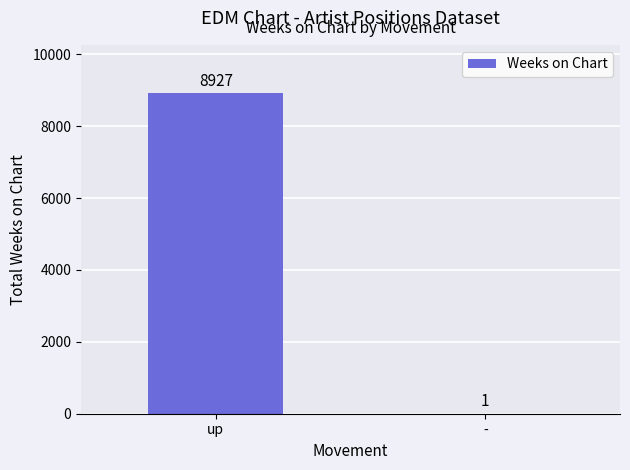

Reading left to right, transcribe all the data shown in this chart.

up=8927	-=1